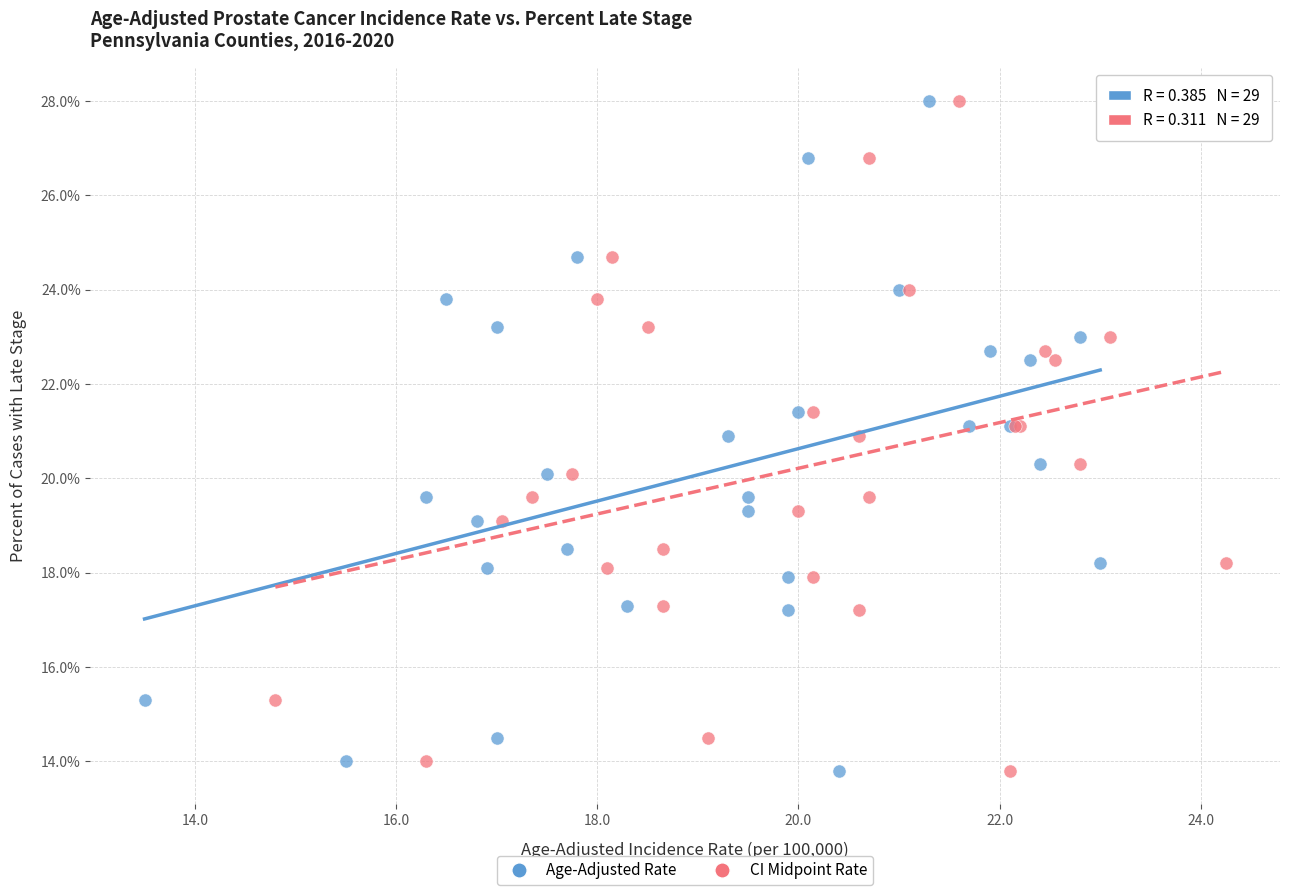

What are all the series names shown in the legend?

Age-Adjusted Rate, CI Midpoint Rate